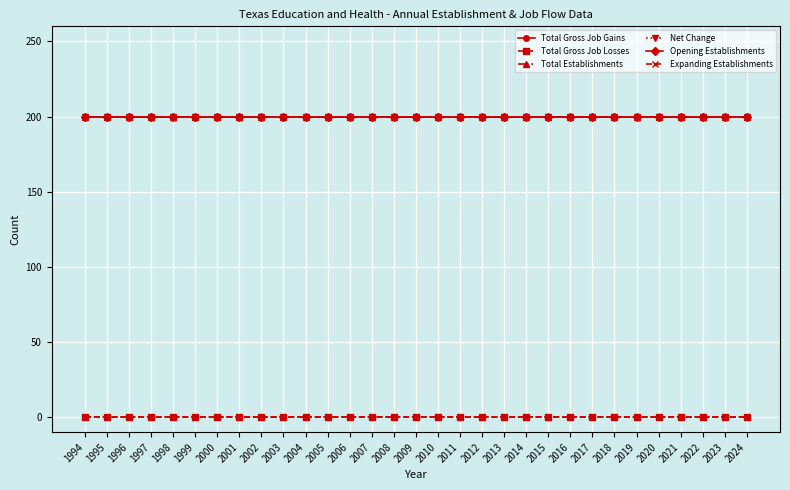

Reading left to right, transcribe all the data shown in this chart.

Total Gross Job Gains: 200	200	200	200	200	200	200	200	200	200	200	200	200	200	200	200	200	200	200	200	200	200	200	200	200	200	200	200	200	200	200
Total Gross Job Losses: 0	0	0	0	0	0	0	0	0	0	0	0	0	0	0	0	0	0	0	0	0	0	0	0	0	0	0	0	0	0	0
Total Establishments: 200	200	200	200	200	200	200	200	200	200	200	200	200	200	200	200	200	200	200	200	200	200	200	200	200	200	200	200	200	200	200
Net Change: 200	200	200	200	200	200	200	200	200	200	200	200	200	200	200	200	200	200	200	200	200	200	200	200	200	200	200	200	200	200	200
Opening Establishments: 200	200	200	200	200	200	200	200	200	200	200	200	200	200	200	200	200	200	200	200	200	200	200	200	200	200	200	200	200	200	200
Expanding Establishments: 0	0	0	0	0	0	0	0	0	0	0	0	0	0	0	0	0	0	0	0	0	0	0	0	0	0	0	0	0	0	0